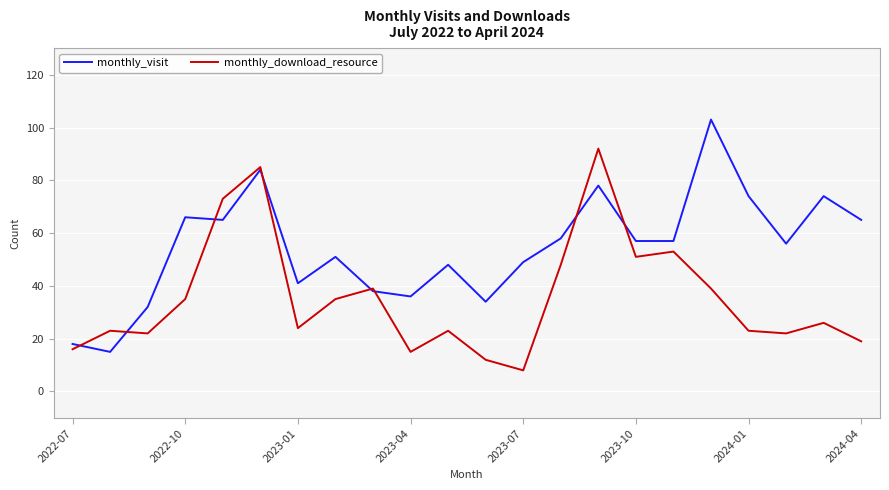

List the series in order of their peak value, lowest first.

monthly_download_resource, monthly_visit